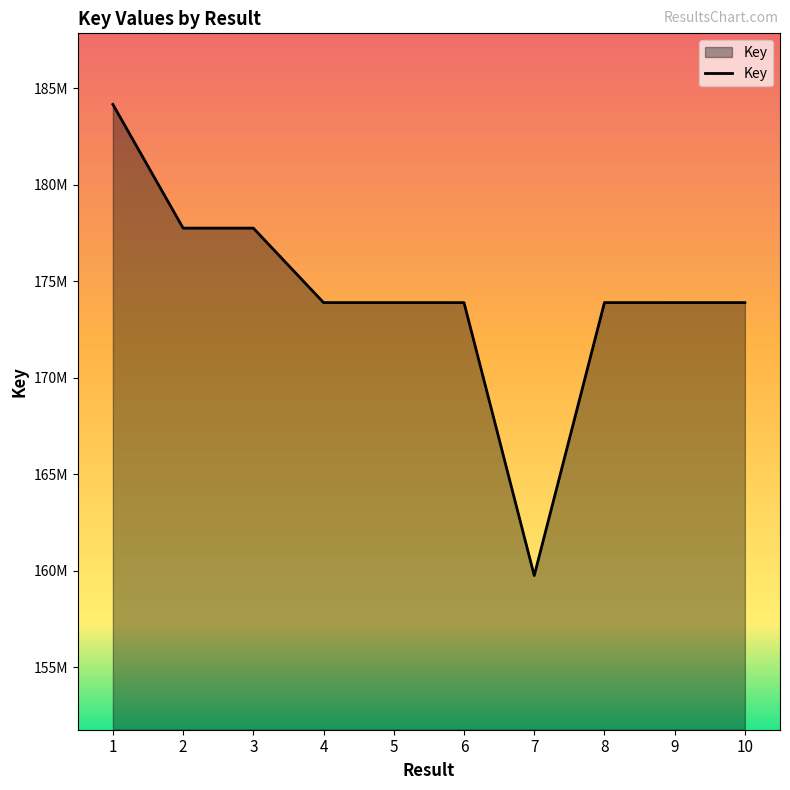

Reading left to right, list all the values displayed in this chart.

1=184161939	2=177752888	3=177752850	4=173894880	5=173894455	6=173893513	7=159752387	8=173893880	9=173895063	10=173895136